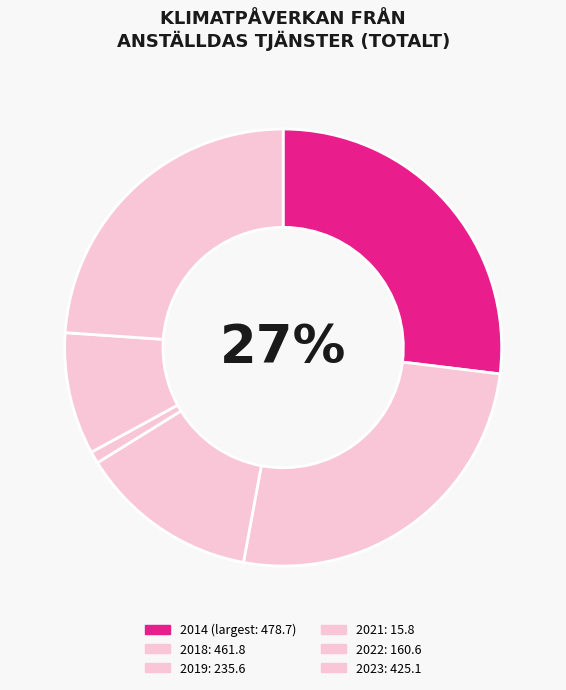

Count the number of slices in the pie.

6